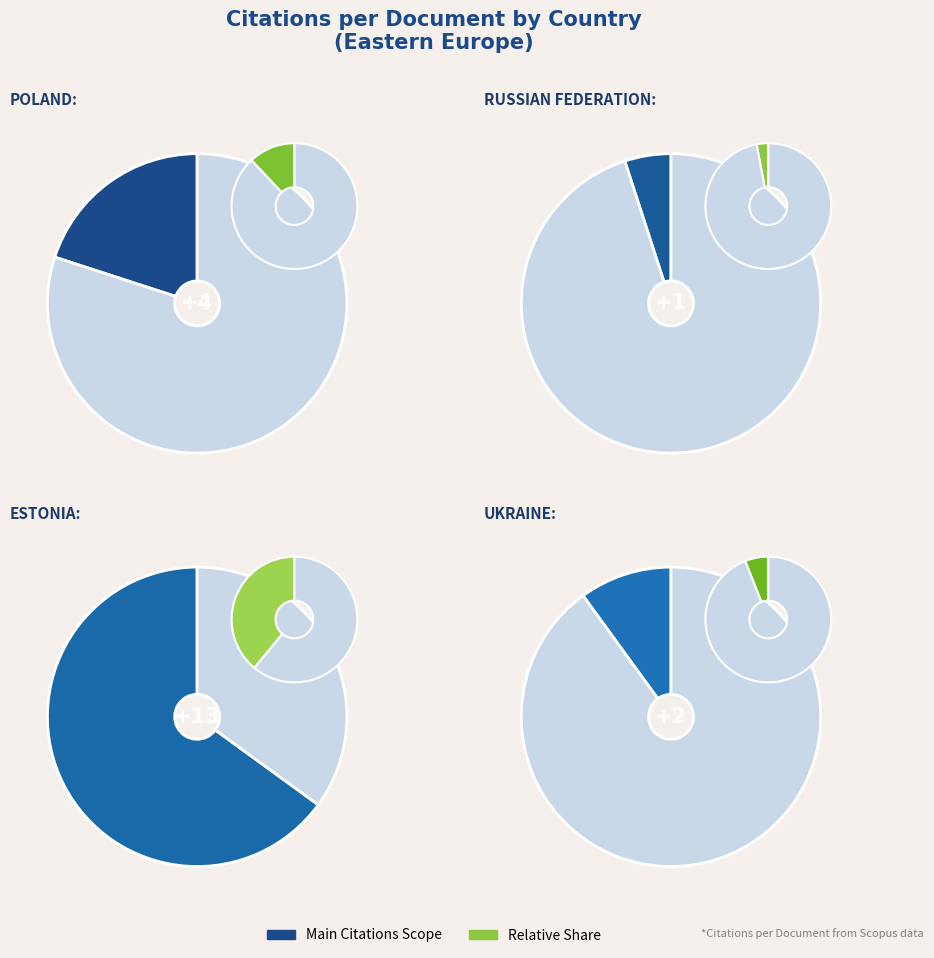

Rank the categories by value from lowest to highest.

Russian Federation, Ukraine, Poland, Estonia